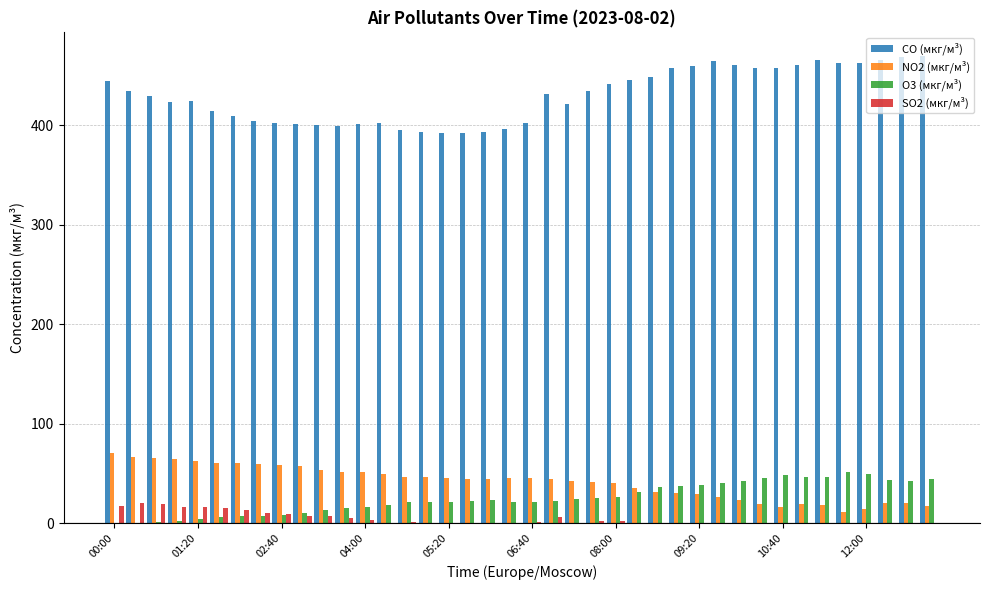

What is the highest value of the SO2 (мкг/м³) series?

19.9